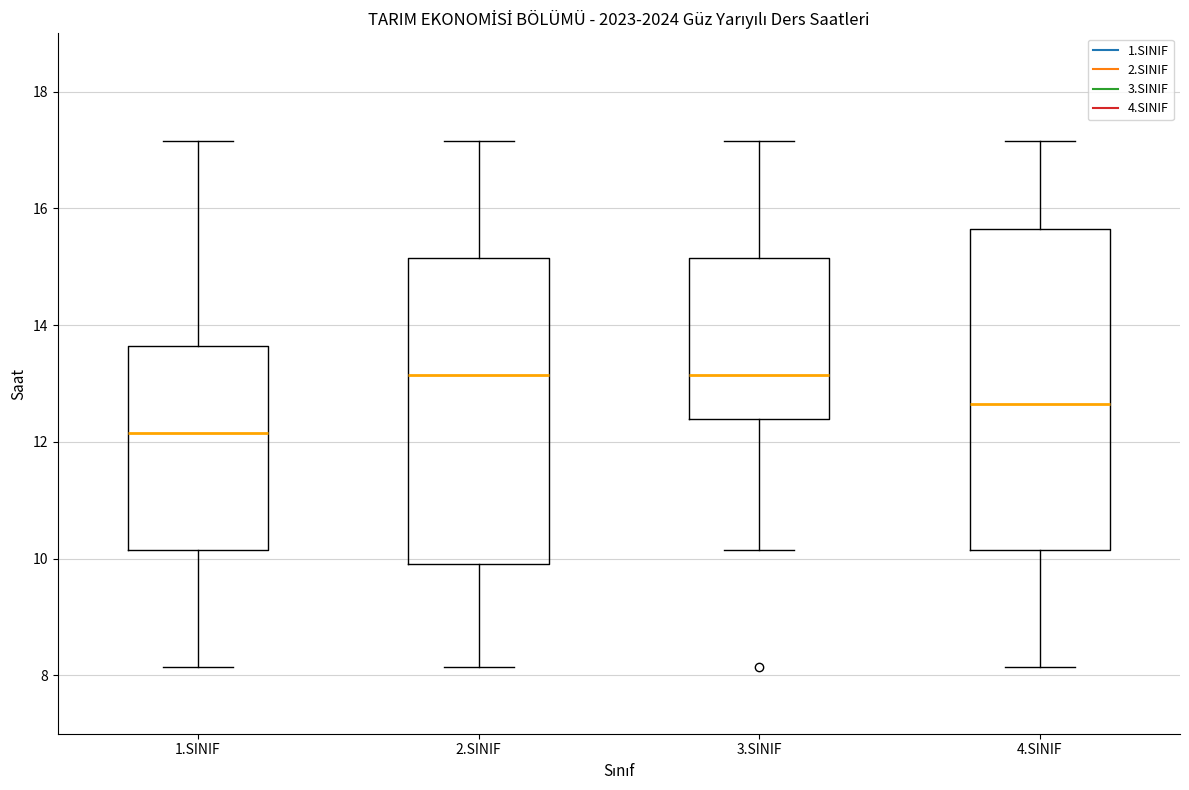

Reading left to right, read every box against the y-axis: the position of its median line, the range the box covers, and the ends of its whiskers. The values are not printed on the chart, so give them approximately, as read against the axis.

1.SINIF: median 12.2, box 10.2 to 13.6, whiskers 8.2 to 17.2
2.SINIF: median 13.2, box 10.0 to 15.2, whiskers 8.2 to 17.2
3.SINIF: median 13.2, box 12.4 to 15.2, whiskers 10.2 to 17.2
4.SINIF: median 12.6, box 10.2 to 15.6, whiskers 8.2 to 17.2